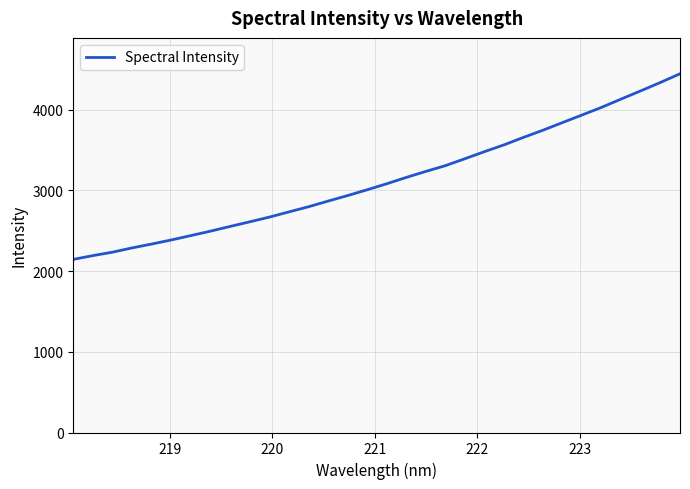

What is the difference between the maximum and minimum values?

2301.1